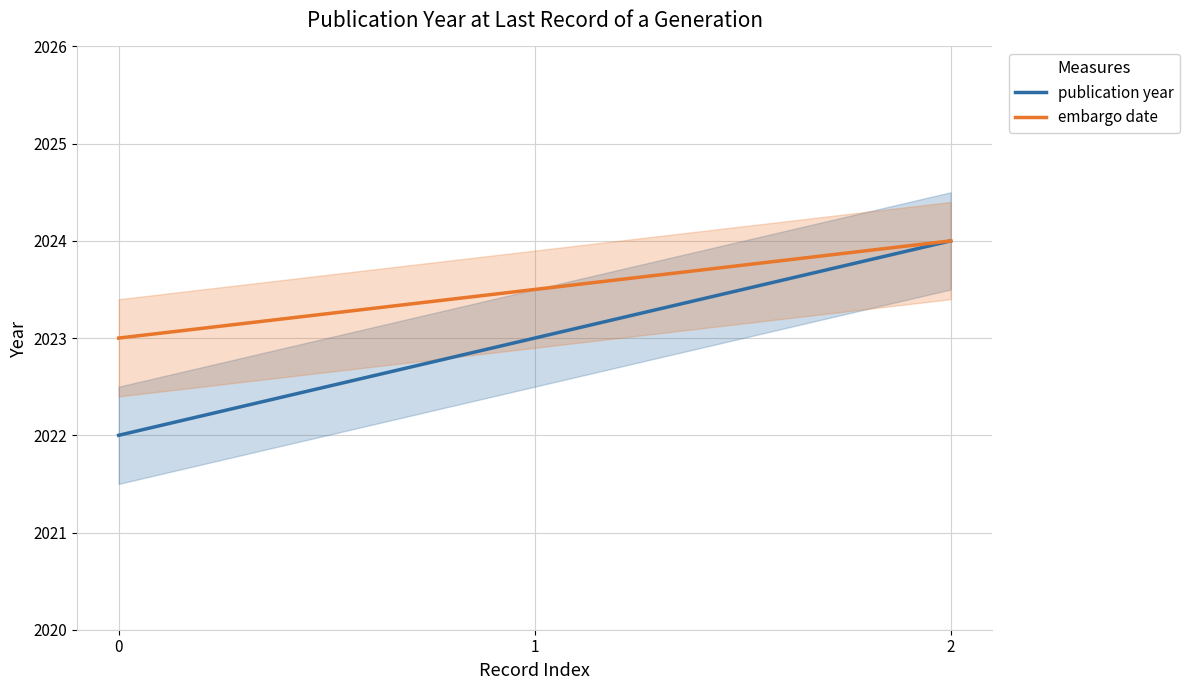

List the labels in order of publication year value, smallest first.

0, 1, 2